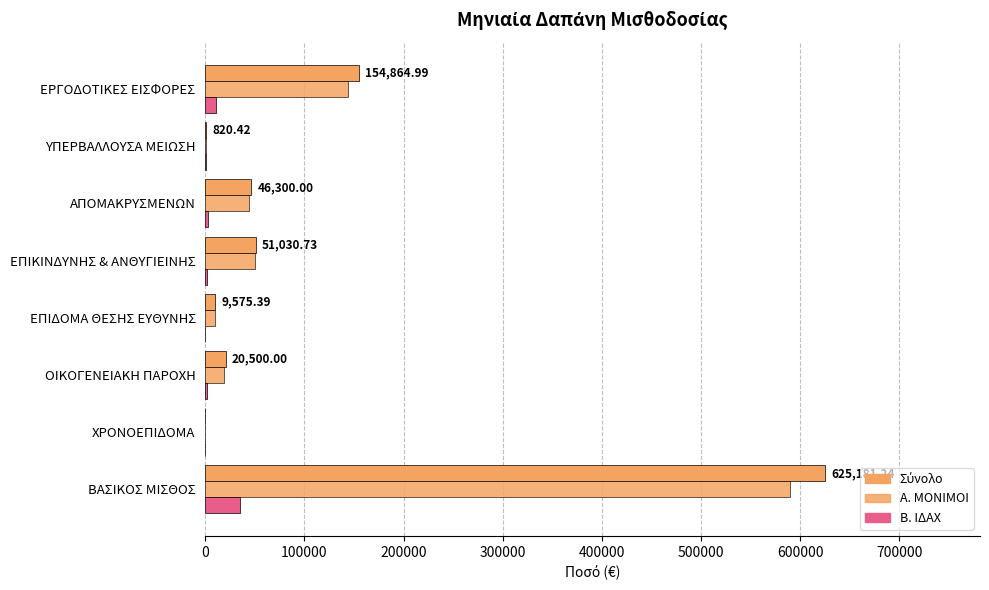

Count the number of data series in this chart.

3